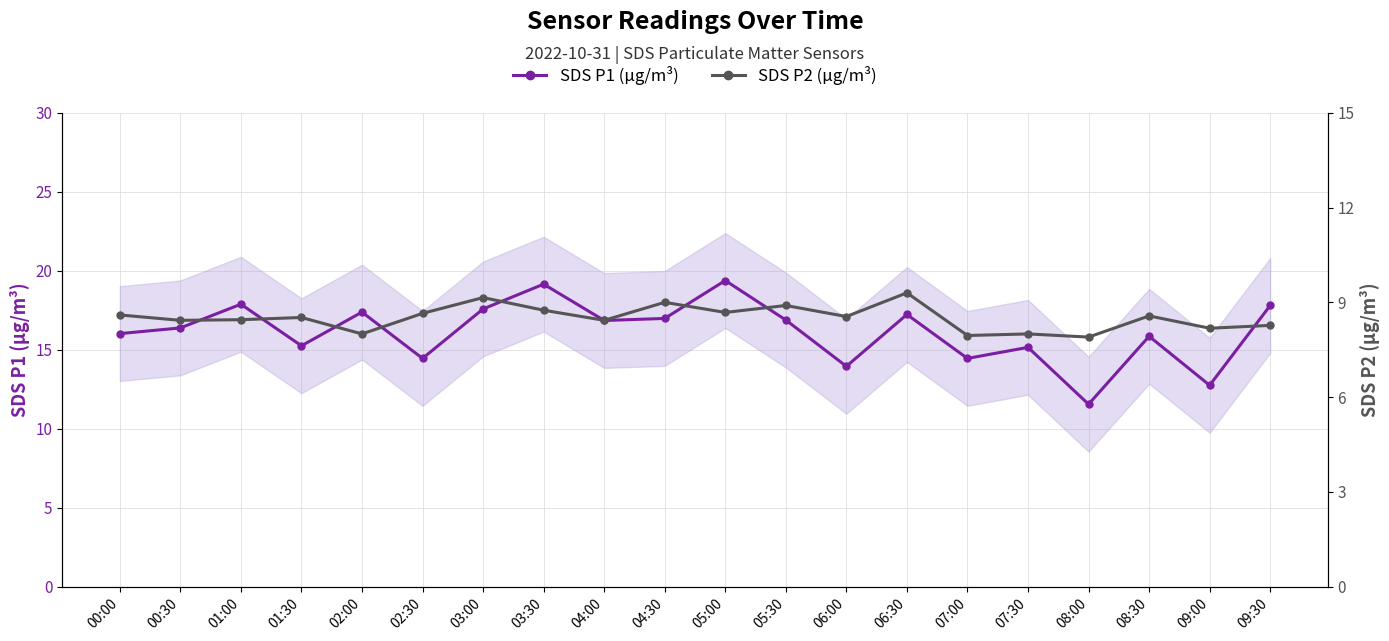

What is the value of the SDS P1 (µg/m³) point at the 16th from the left?

15.2